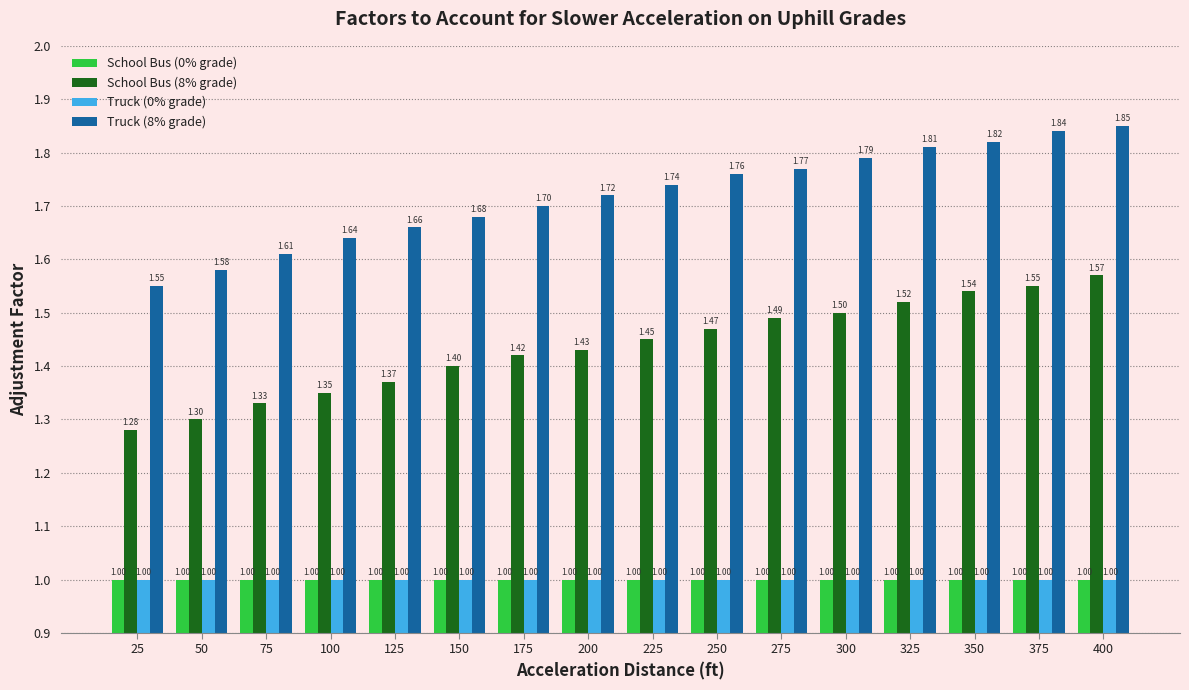

Which series has the largest total across all categories?

Truck (8% grade)